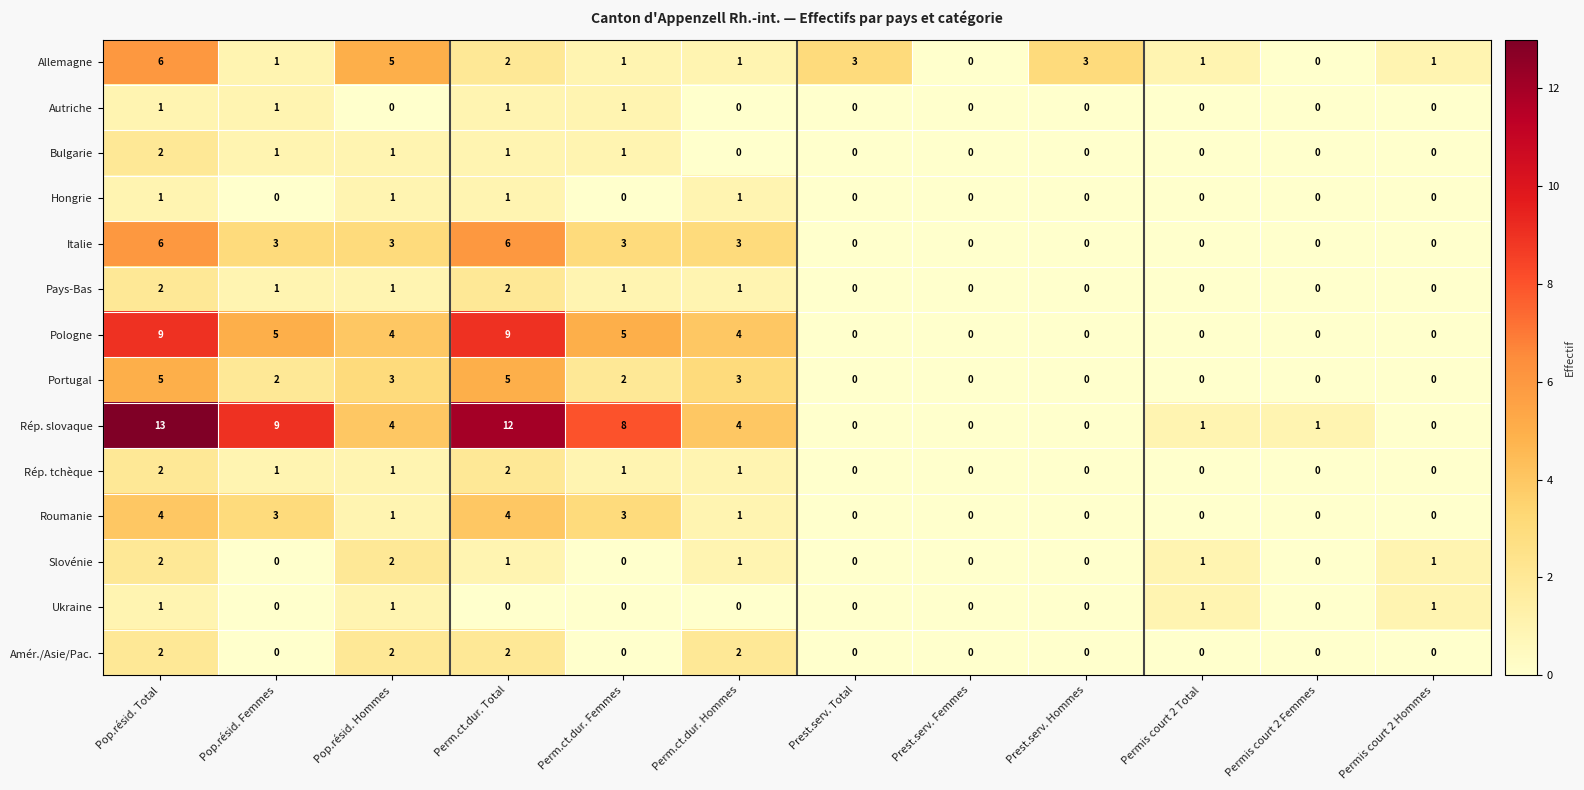

The Rép. slovaque series shows 2 at Permis court 2 Total. True or false?

False